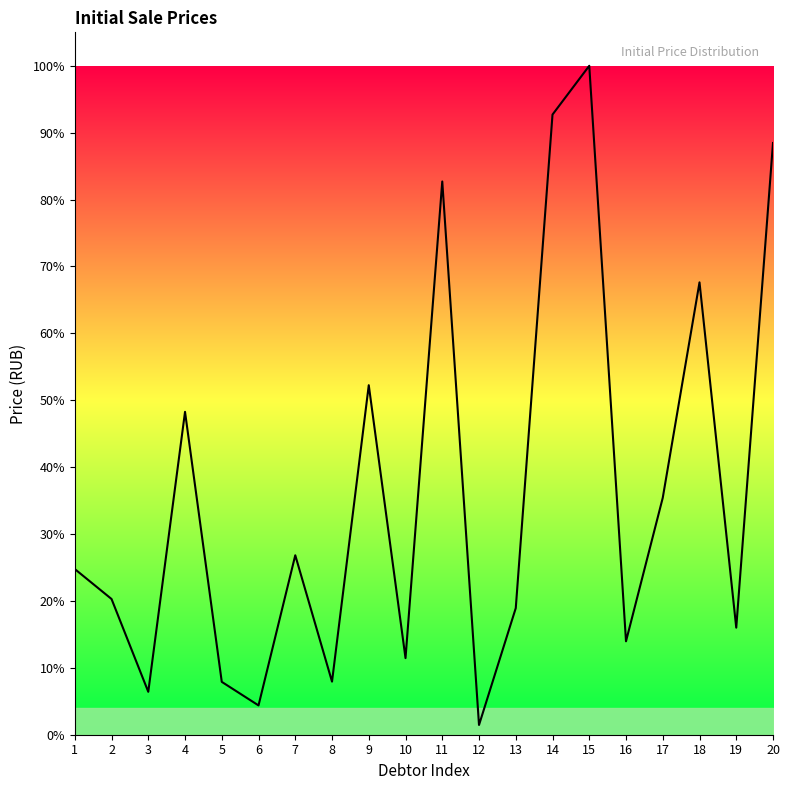

Does the chart have visible grid lines?

No